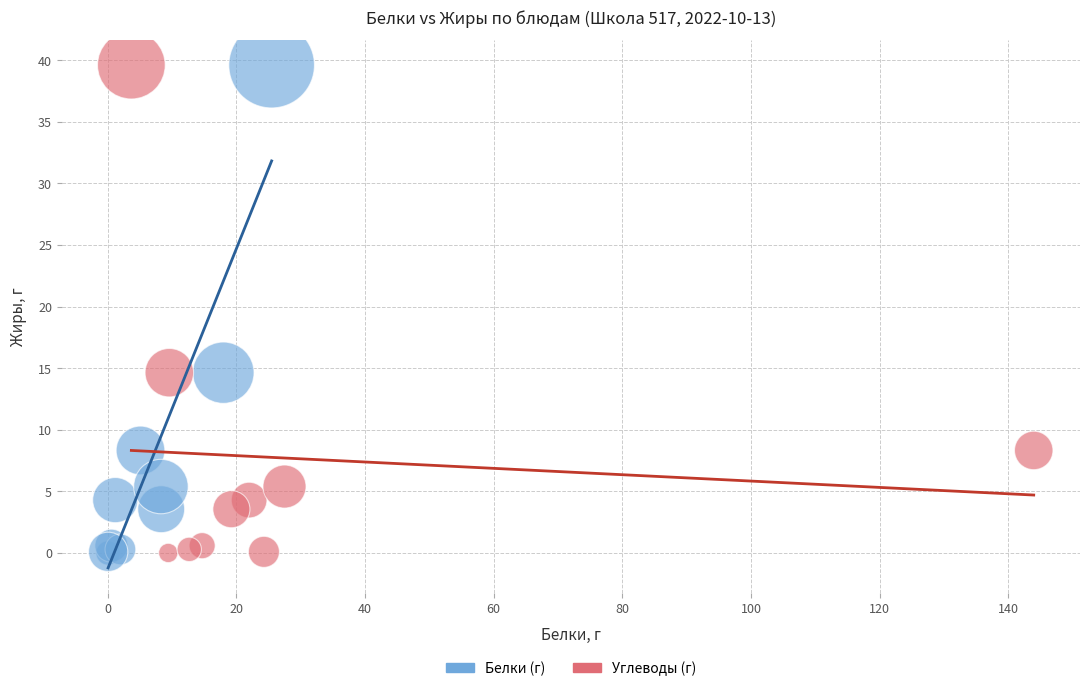

What are all the series names shown in the legend?

Белки (г), Углеводы (г)